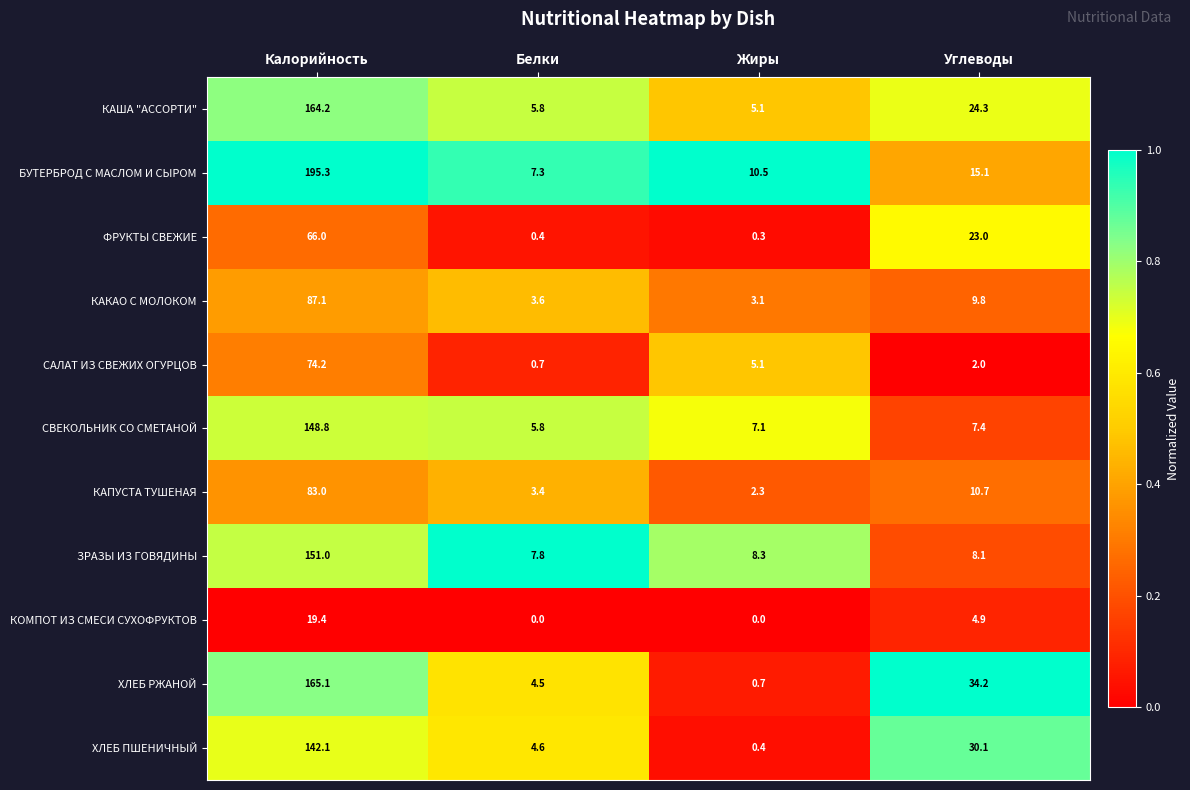

What is the sum of the ХЛЕБ ПШЕНИЧНЫЙ values at Углеводы and Белки?

34.7